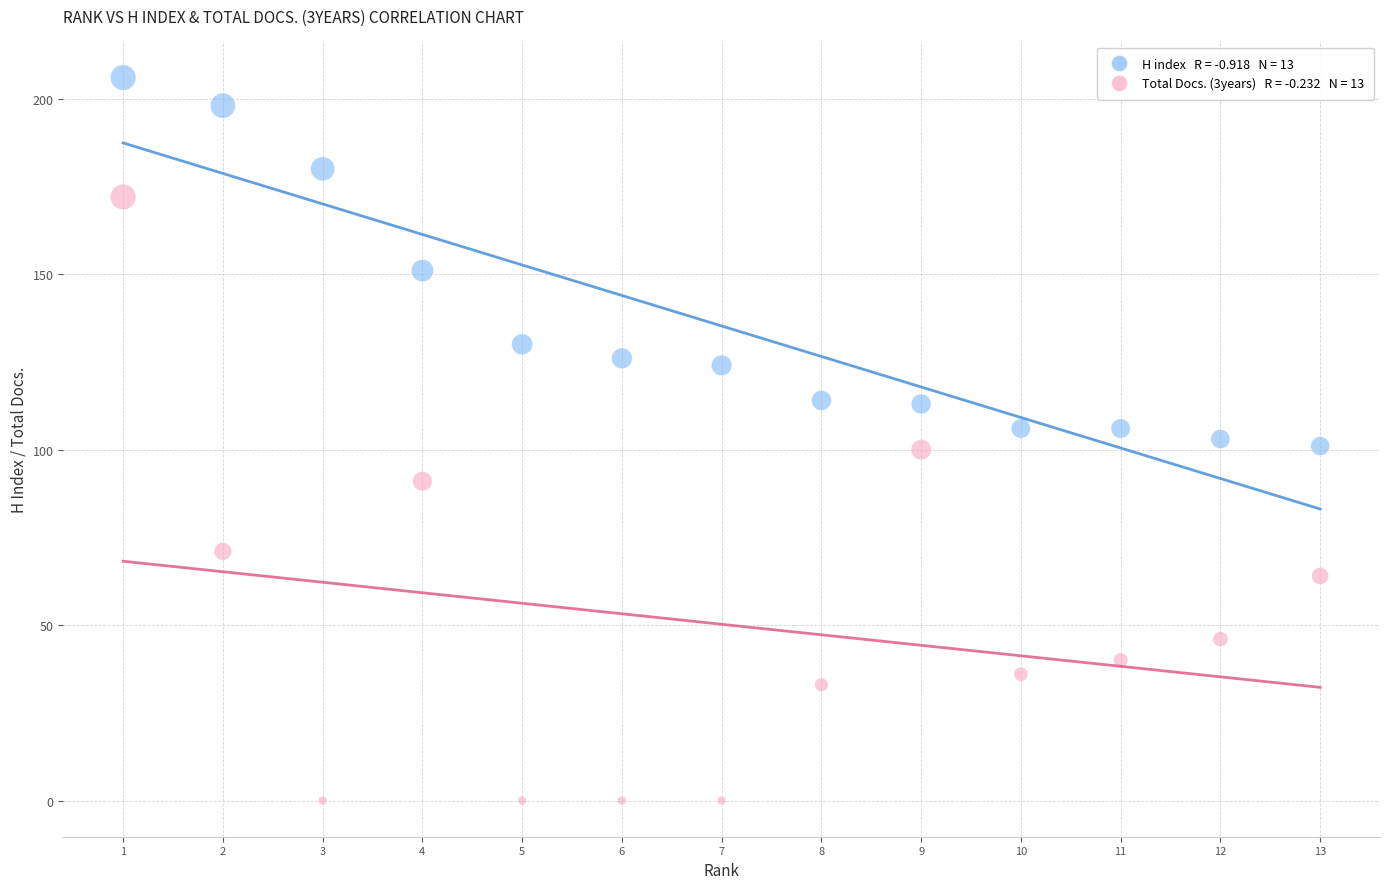

Across all data points, what is the range of Y values (max minus min)?

206